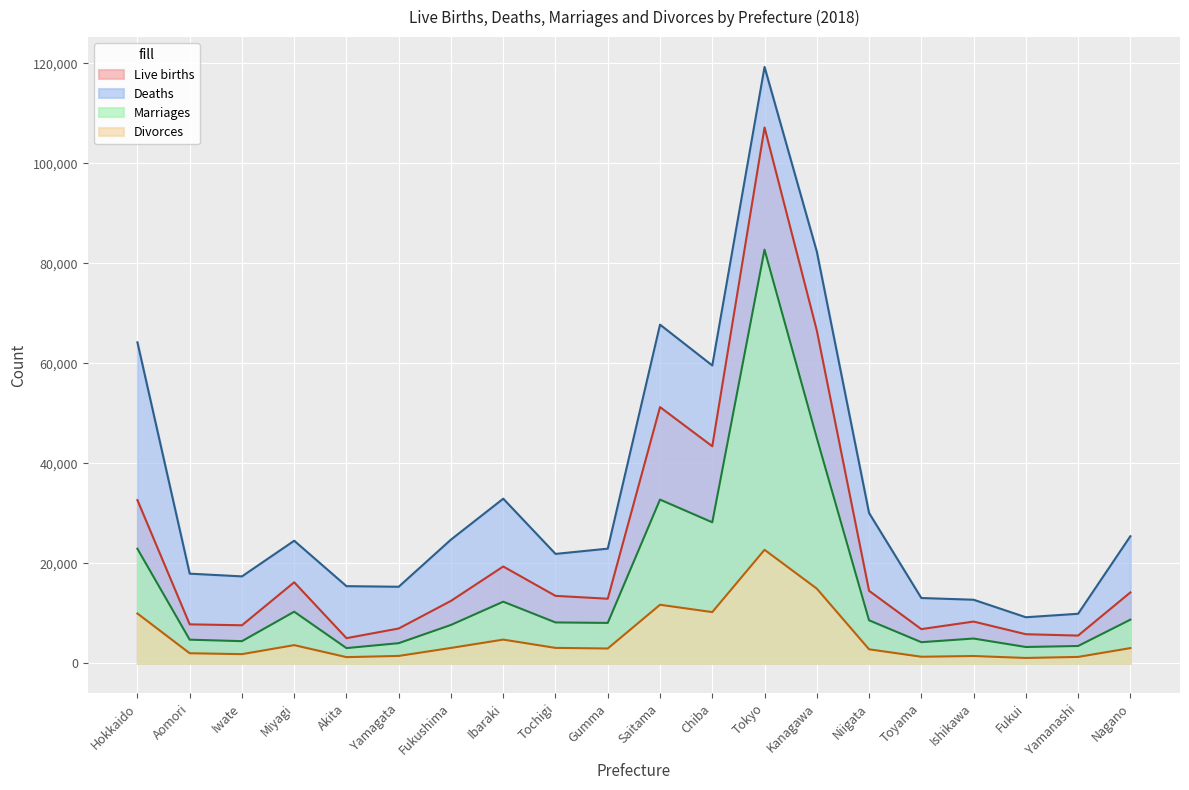

What is the label of the 7th point from the left?

Fukushima